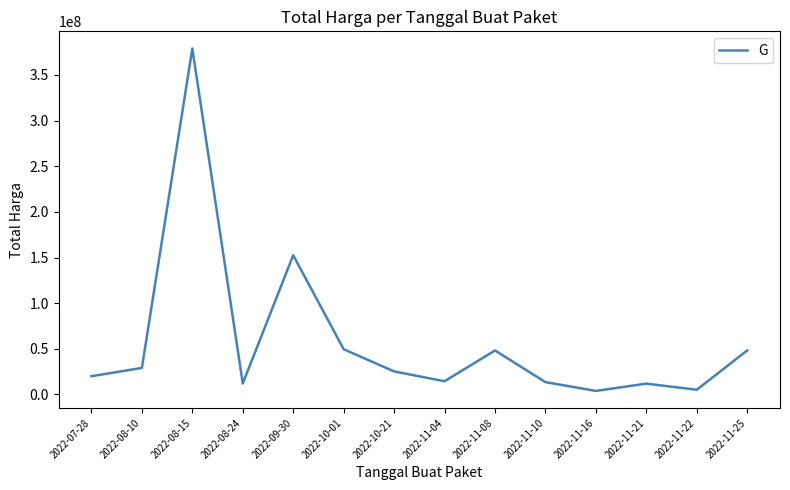

What is the difference between the maximum and minimum values?

375250000